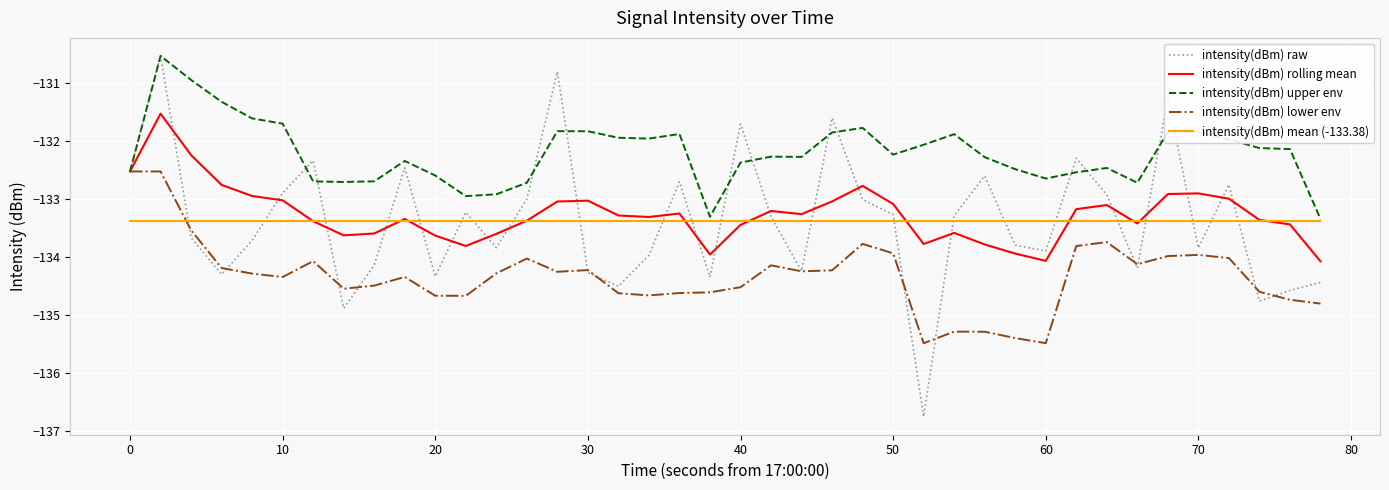

Which series has the largest total across all categories?

intensity(dBm) upper env